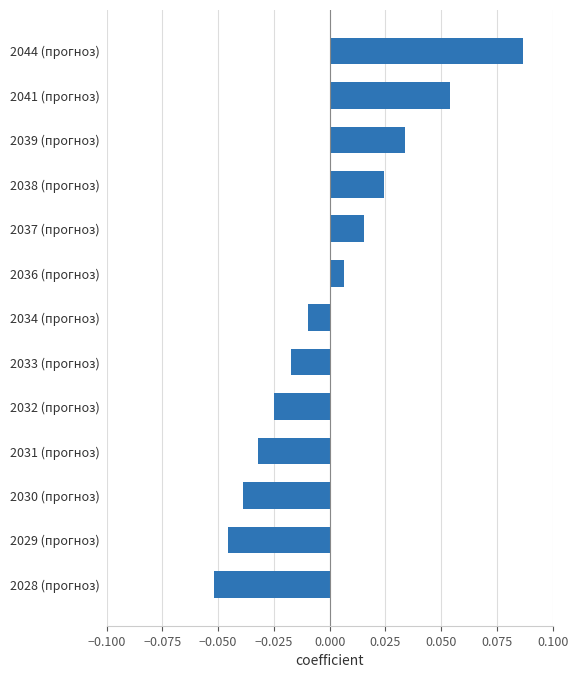

How many distinct data groups are displayed?

1